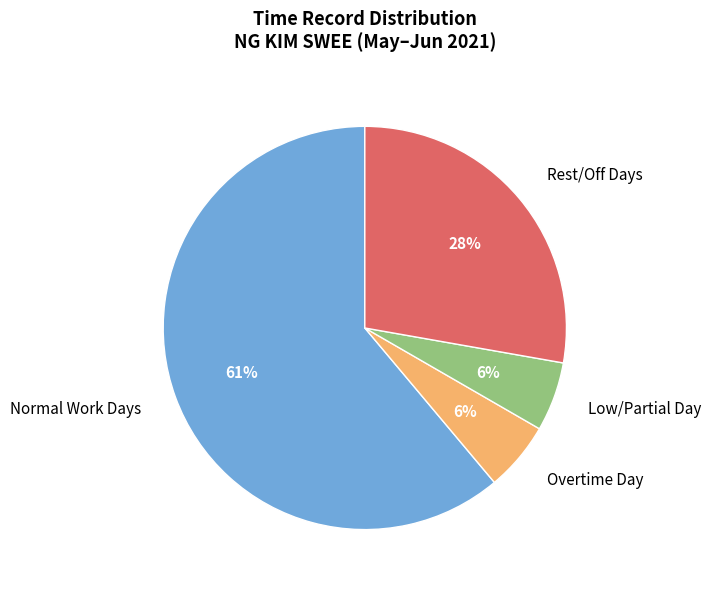

Does any single category account for the majority?

Yes